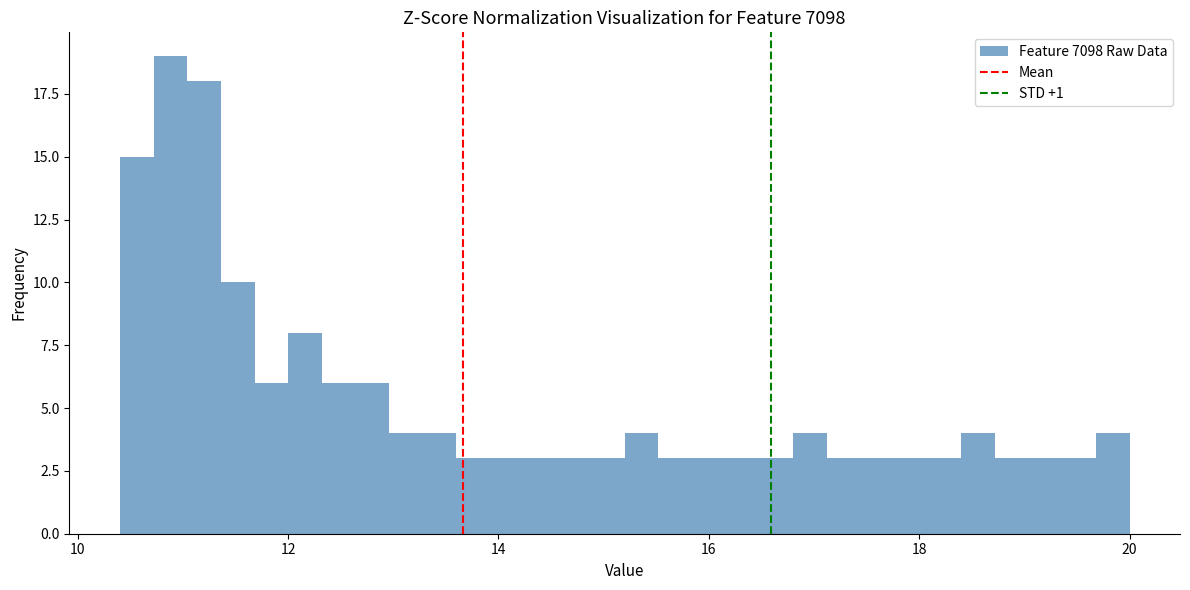

Read against the x-axis, roughly where is the centre of the tallest bar?

10.8